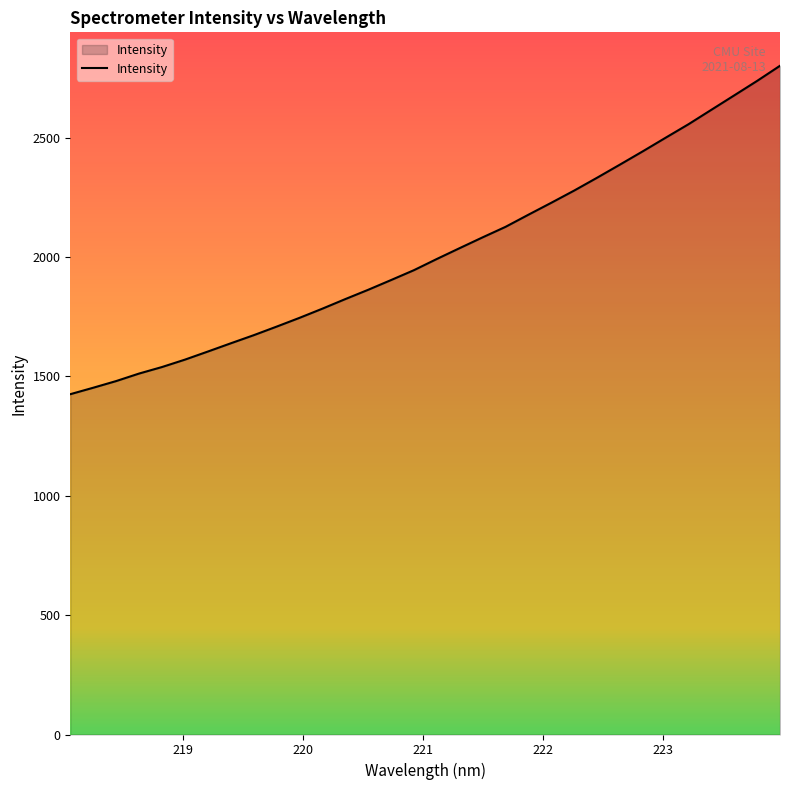

True or false: the data has more than 1 interior local peaks.

False